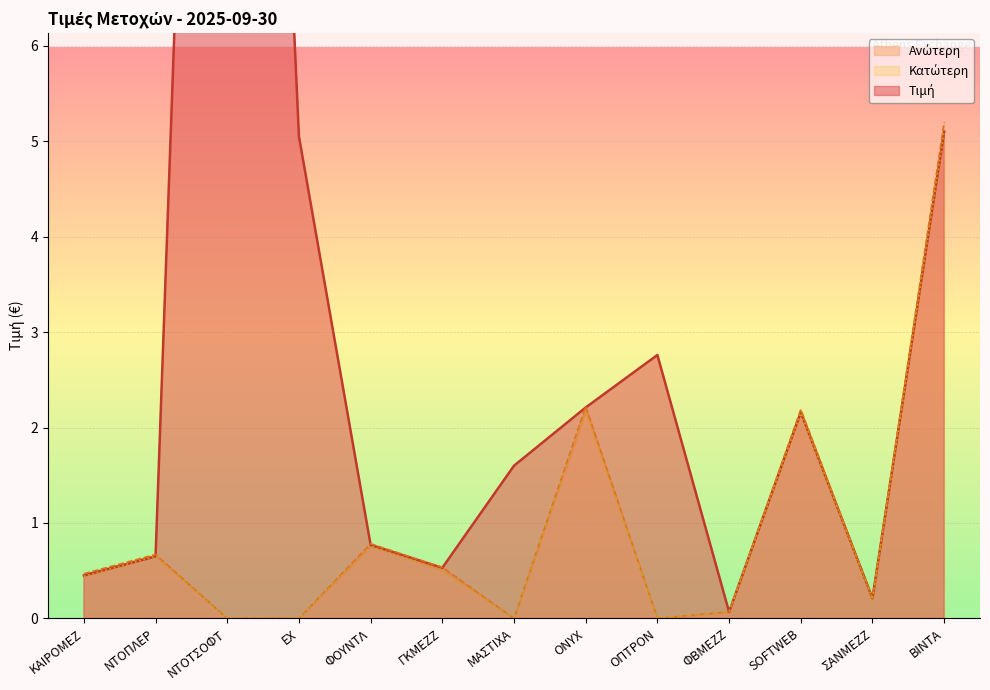

In Κατώτερη, how many points are higher than both neighbors (excluding endpoints)?

4